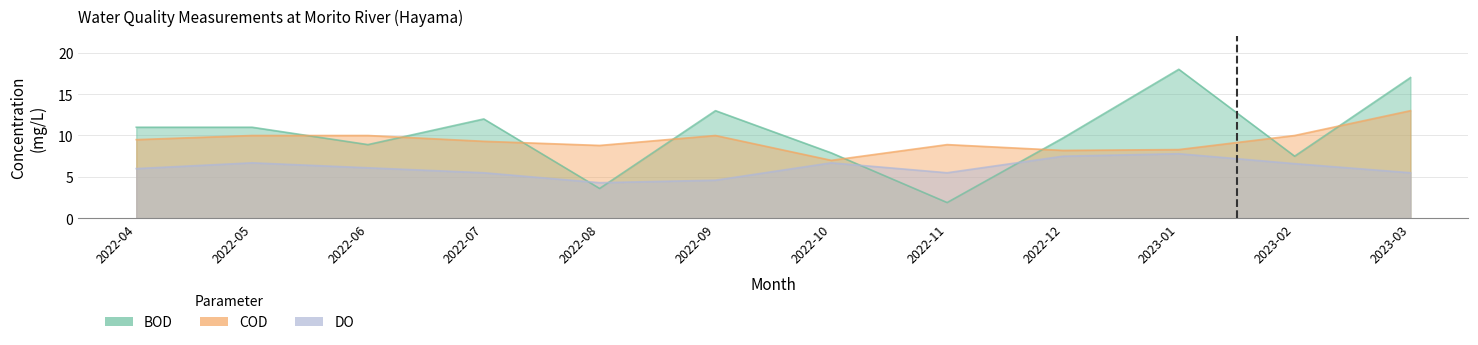

At 2022-07, list the series in order from largest to smallest.

BOD, COD, DO